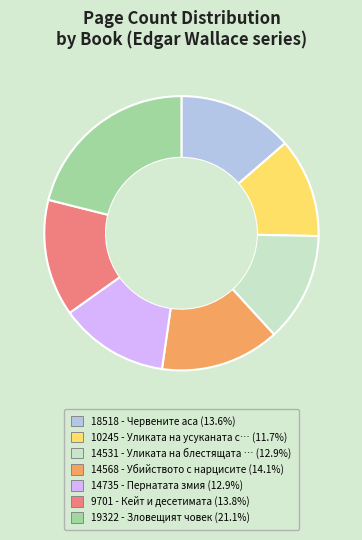

Approximately how many times larger is the value at 14531 compared to 19322?

0.6